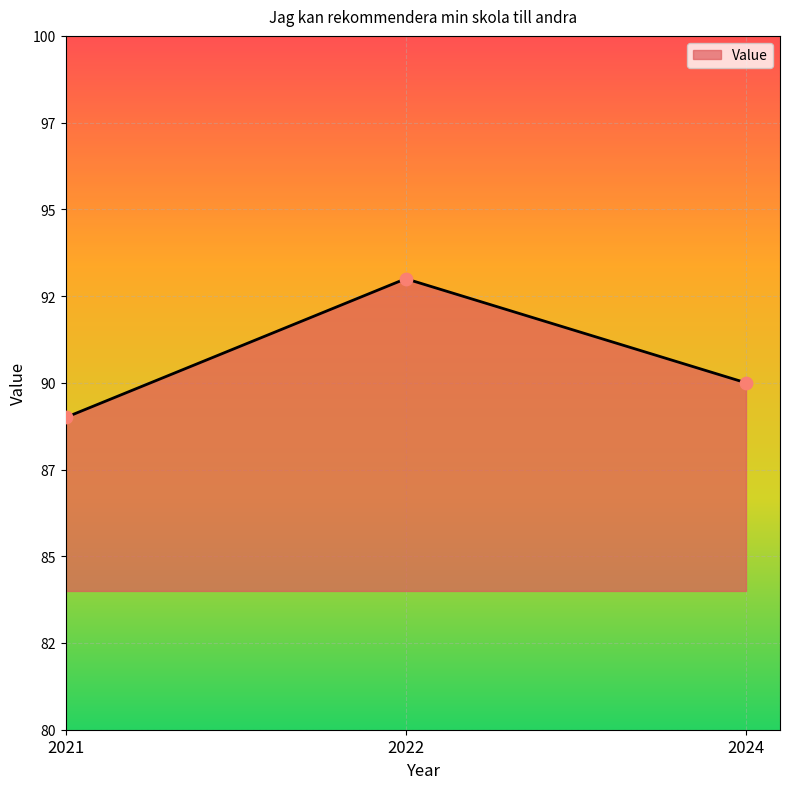

Is this an area chart (filled region under the line)?

Yes